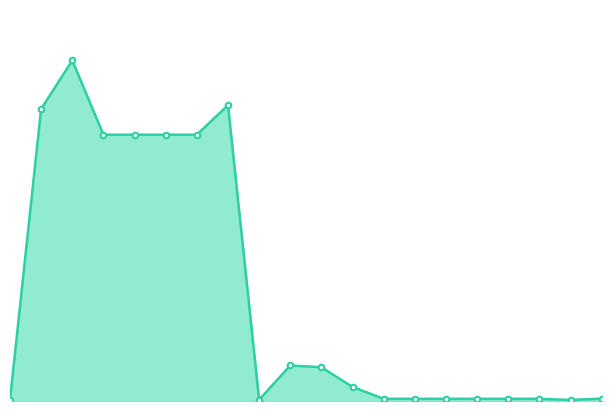

Does the chart have visible grid lines?

No